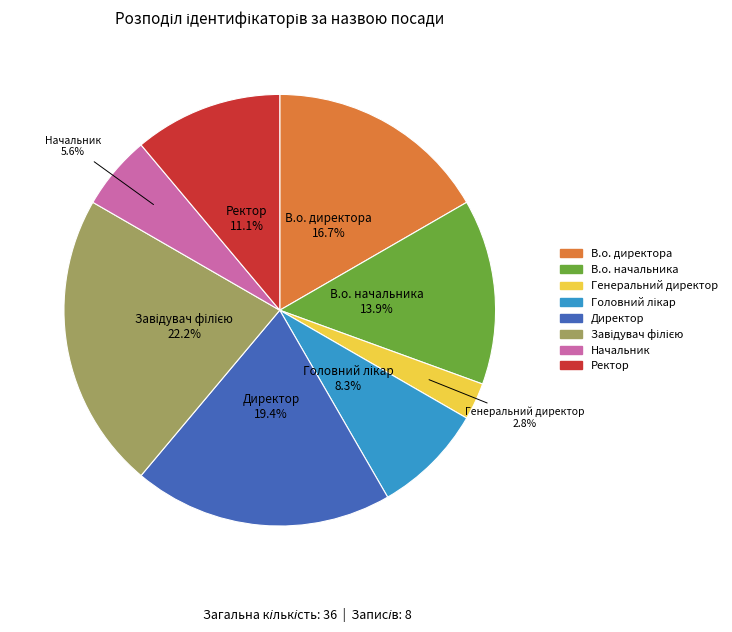

Is there a majority slice in this chart?

No